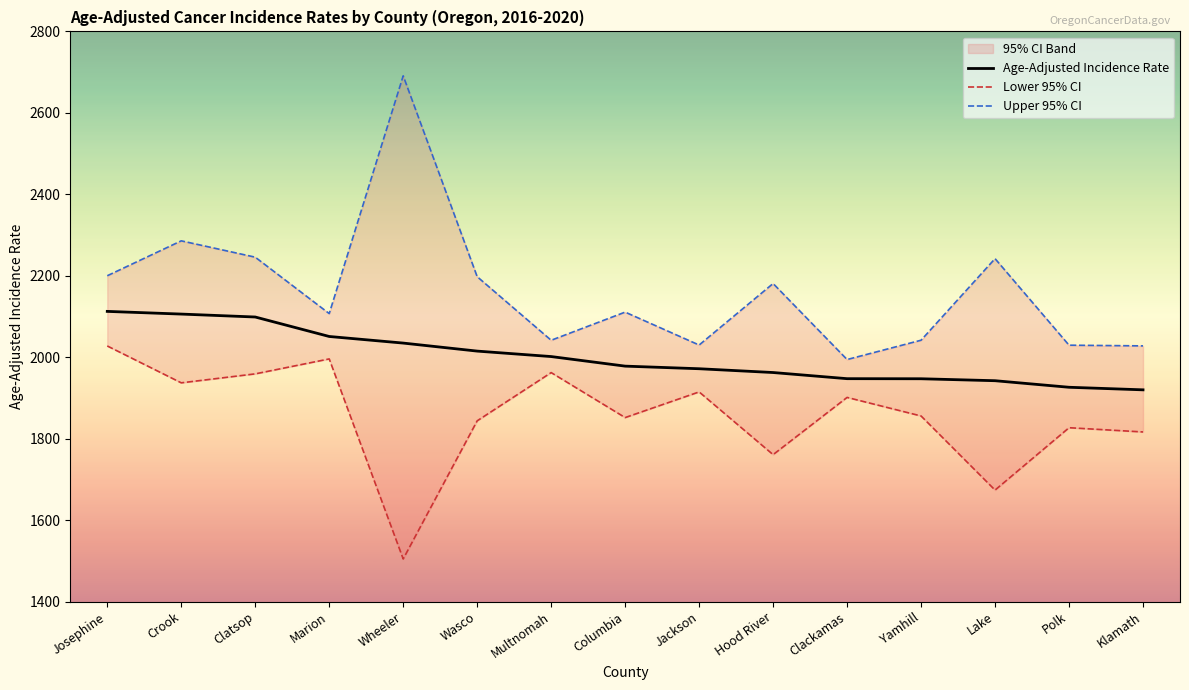

What is the average value of the Upper 95% CI series?

2161.8